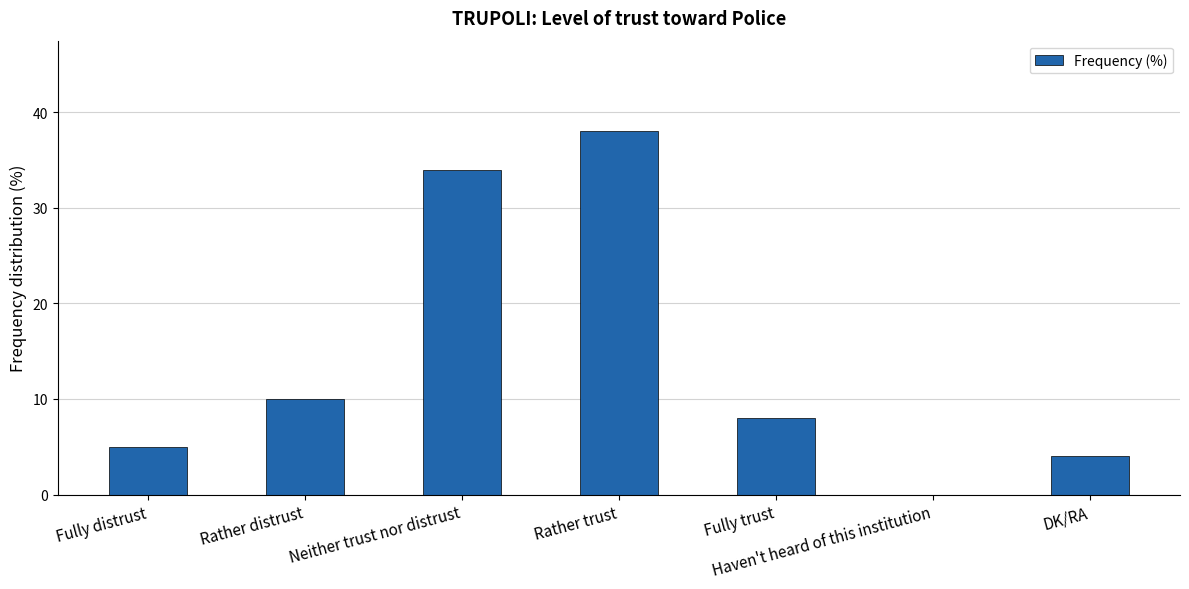

Does the chart contain stacked bars?

No